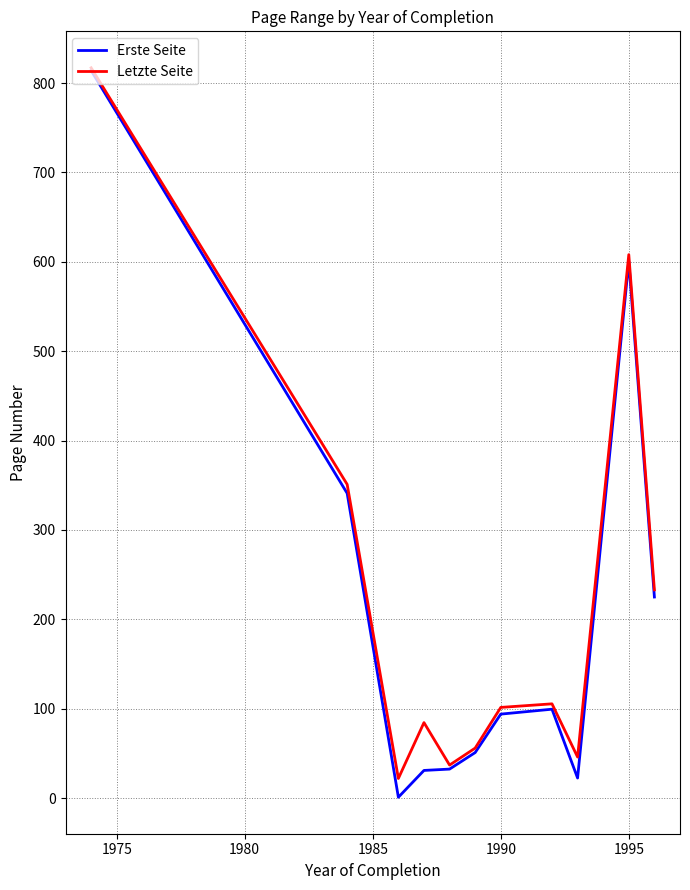

What is the greatest value displayed?

817.0